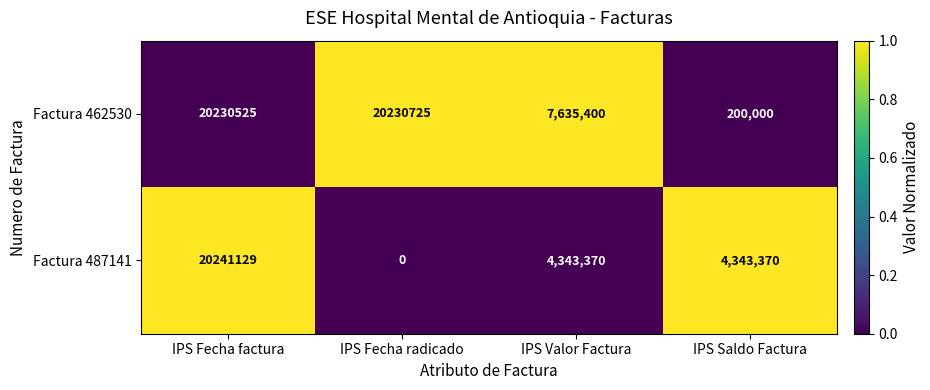

Reading left to right, extract all data points from this chart.

Factura 462530: IPS Fecha factura=20230525	IPS Fecha radicado=20230725	IPS Valor Factura=7635400	IPS Saldo Factura=200000
Factura 487141: IPS Fecha factura=20241129	IPS Fecha radicado=0	IPS Valor Factura=4343370	IPS Saldo Factura=4343370